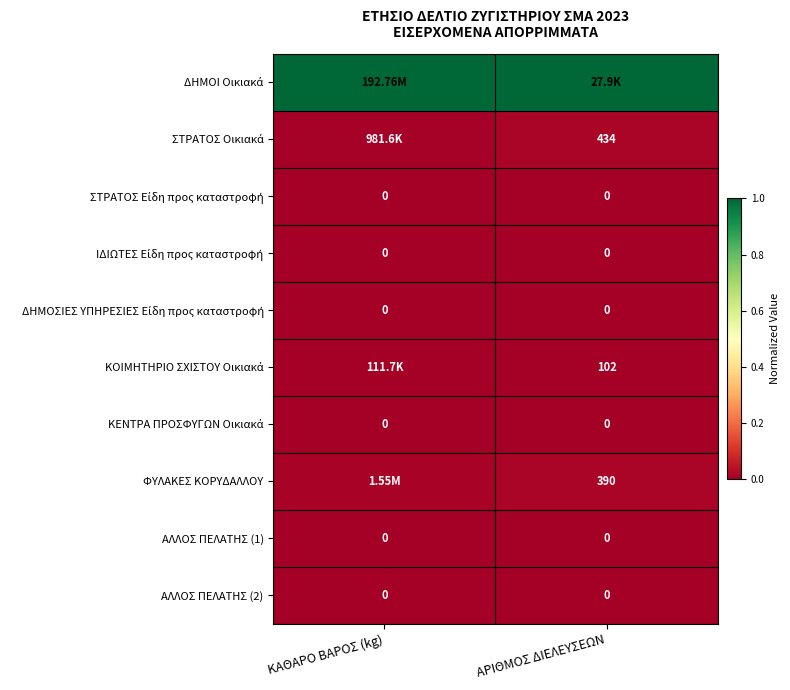

Which has a higher value, ΚΑΘΑΡΟ ΒΑΡΟΣ (kg) or ΑΡΙΘΜΟΣ ΔΙΕΛΕΥΣΕΩΝ?

ΚΑΘΑΡΟ ΒΑΡΟΣ (kg)